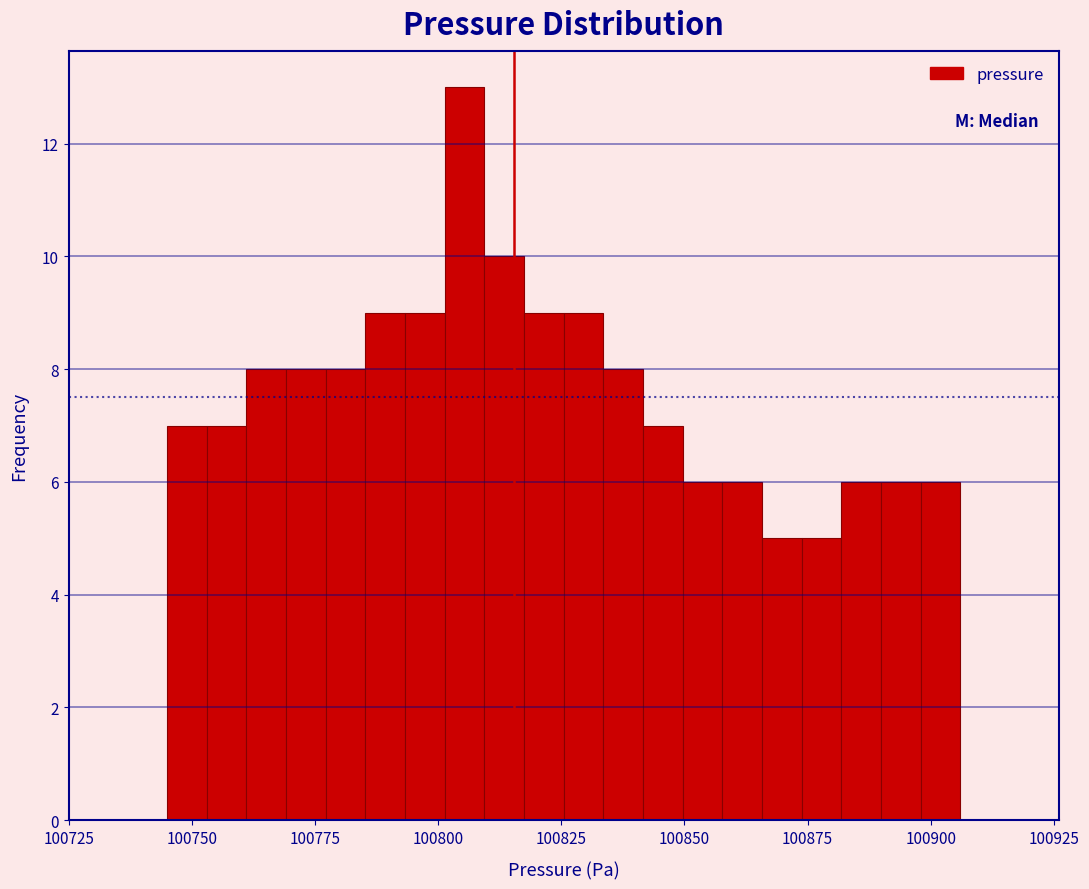

Around what value on the x-axis is the tallest bar? Give the approximate position of its centre, as read against the axis.

100805